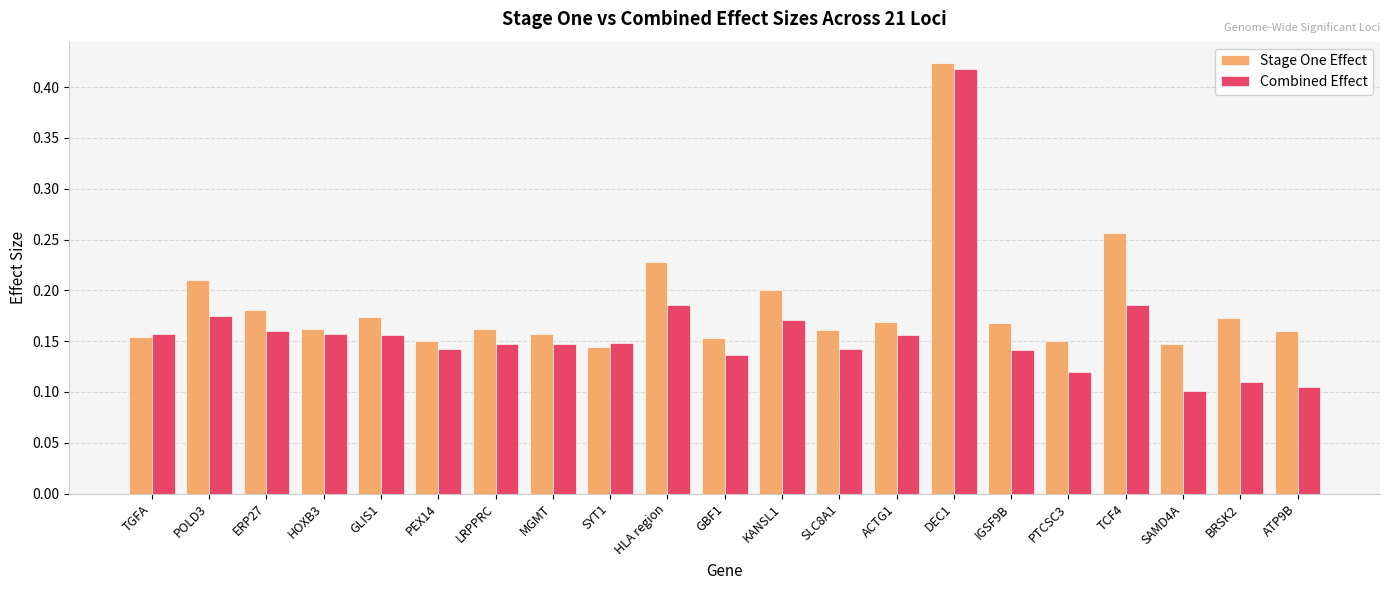

At DEC1, list the series in order from largest to smallest.

Stage One Effect, Combined Effect